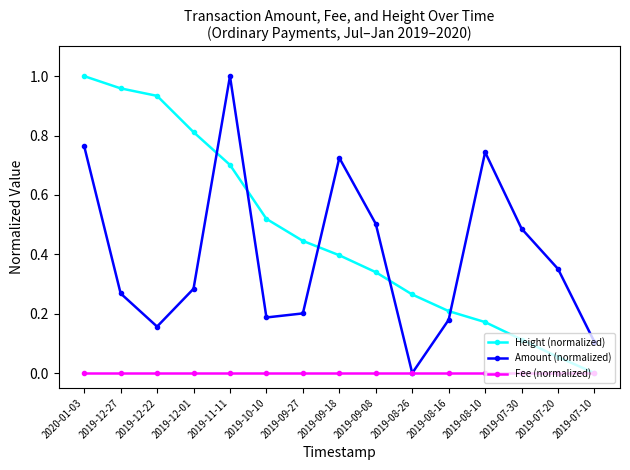

Which series changed the most between 2019-10-10 and 2019-09-27?

Height (normalized)